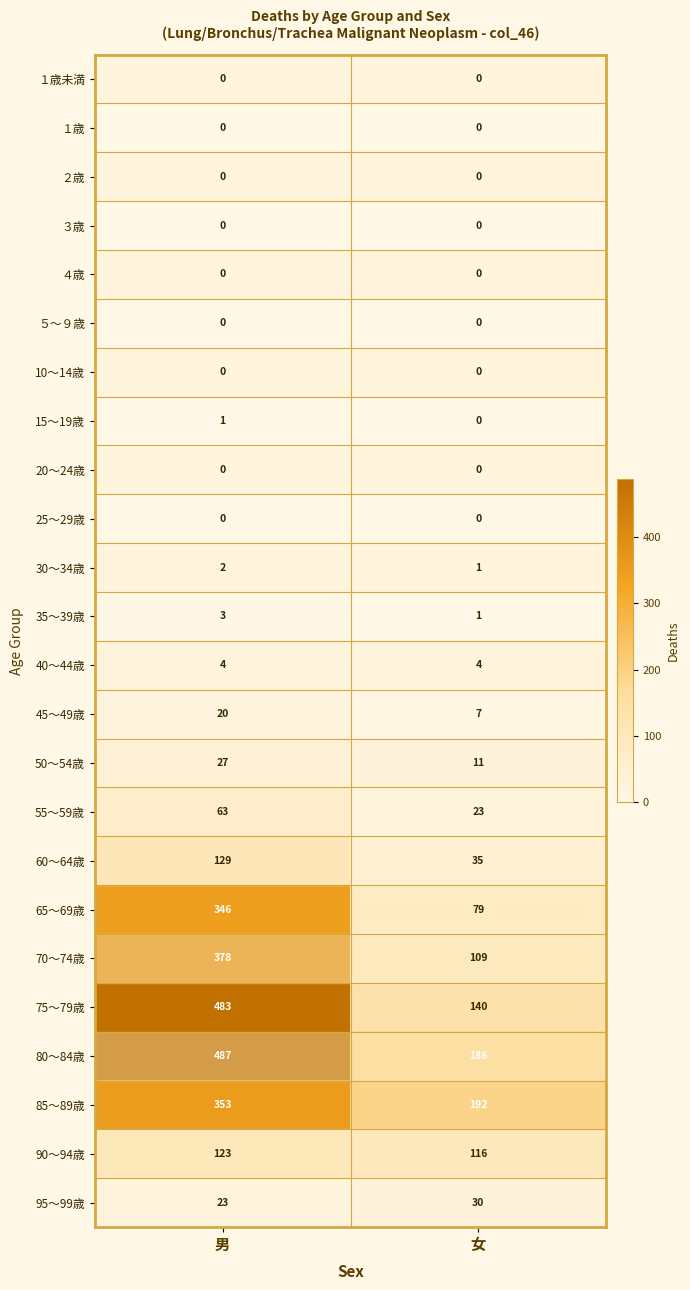

True or false: 45～49歳 has a value of 20 at 男.

True